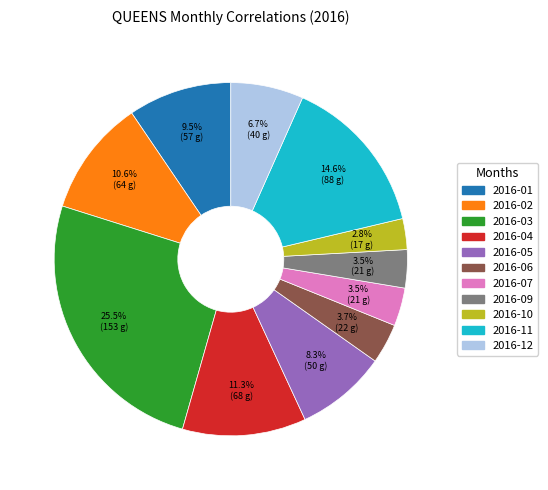

Which category has the smallest portion of the pie?

2016-10